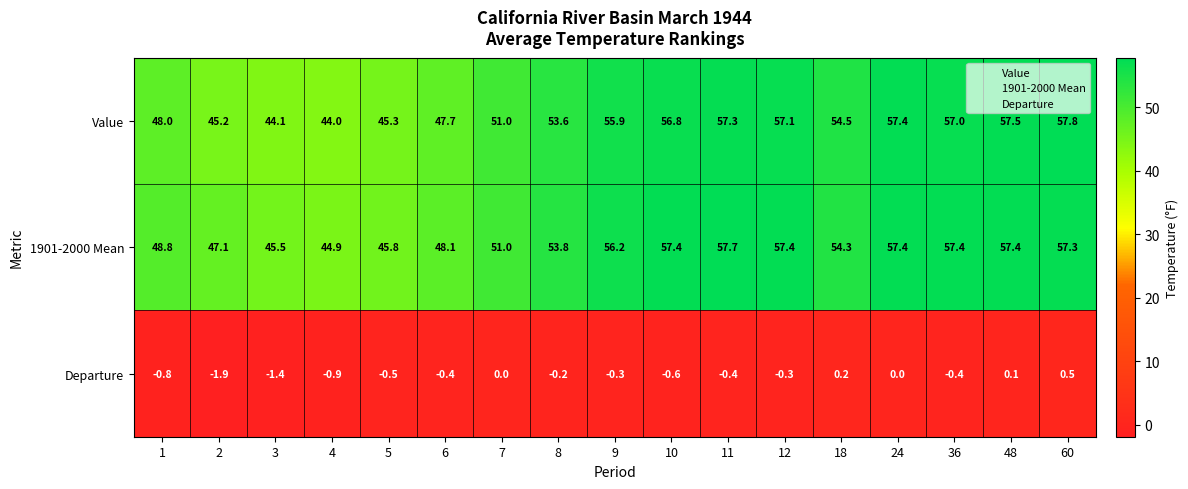

Which series has the largest range (max minus min)?

Value